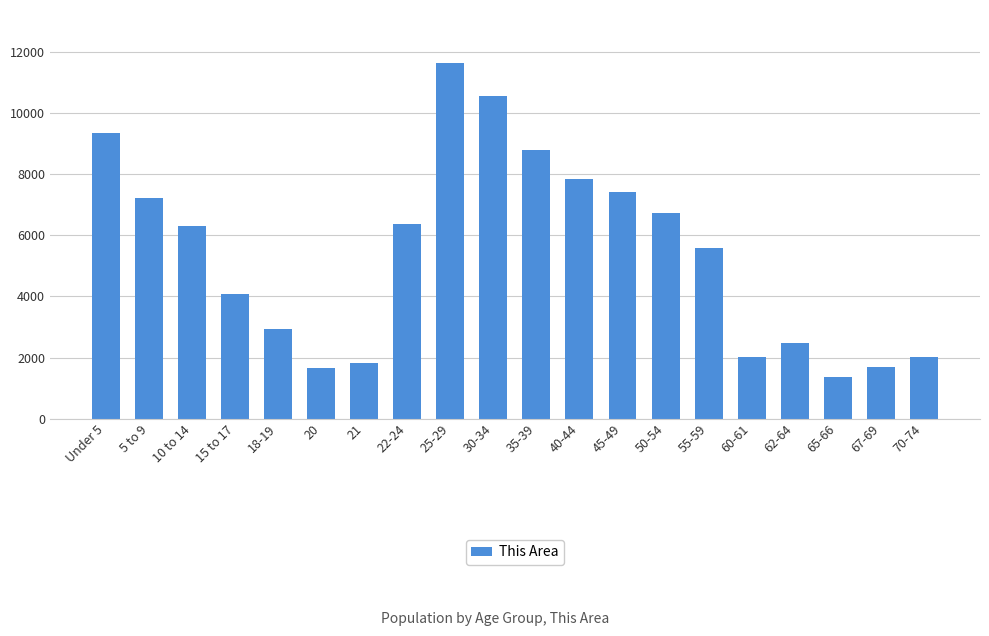

What is the change in value from Under 5 to 21?

-7528